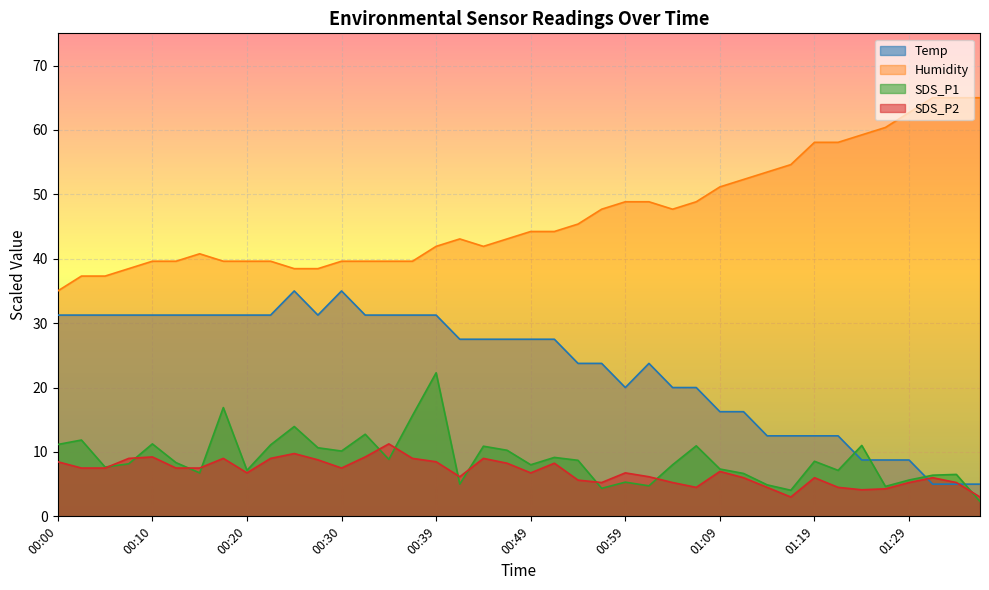

What are all the series names shown in the legend?

Temp, Humidity, SDS_P1, SDS_P2